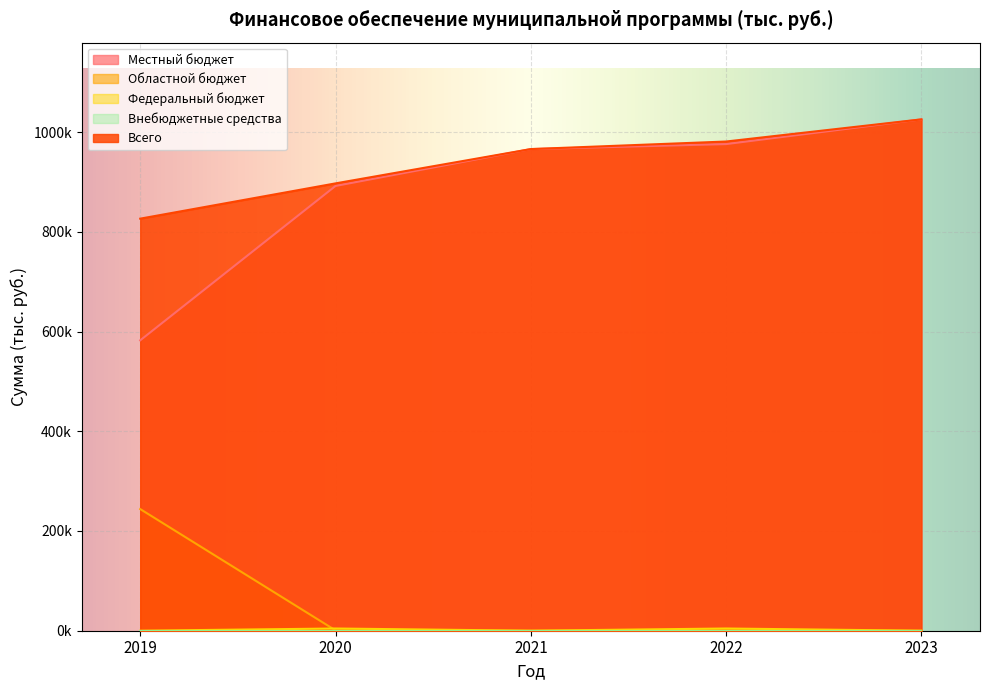

What is the total value across all series at 2019?

1652635.2